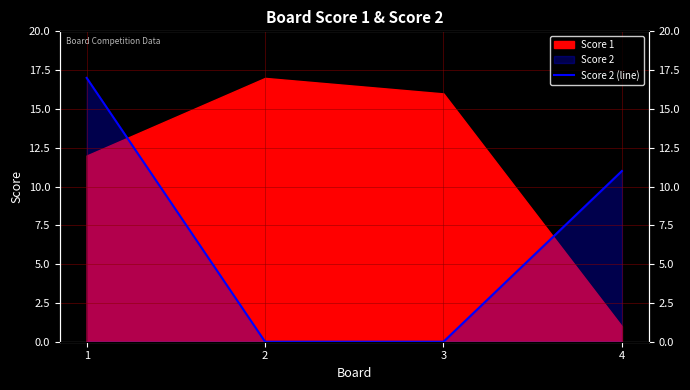

Reading right to left, what are all the values shown in this chart?

11	0	0	17